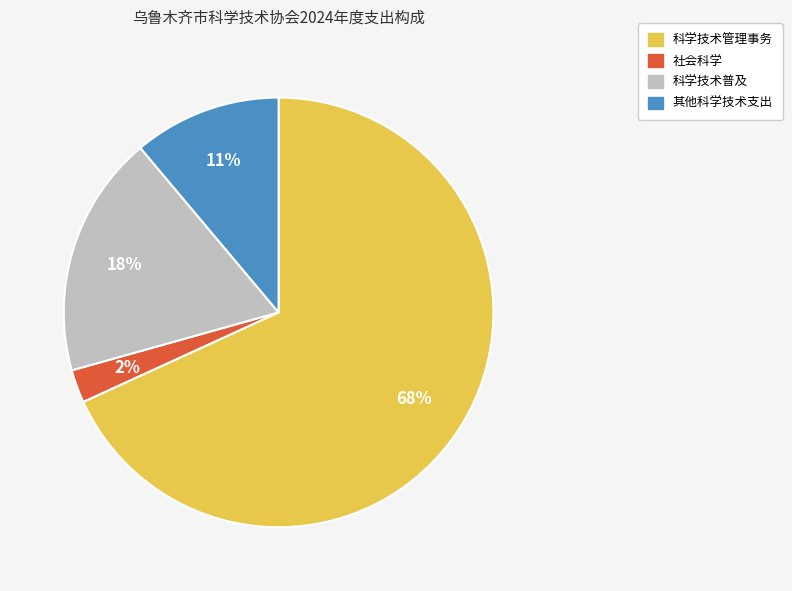

To the nearest percent, what is the difference between the 其他科学技术支出 and 科学技术普及 slice percentages?

7%